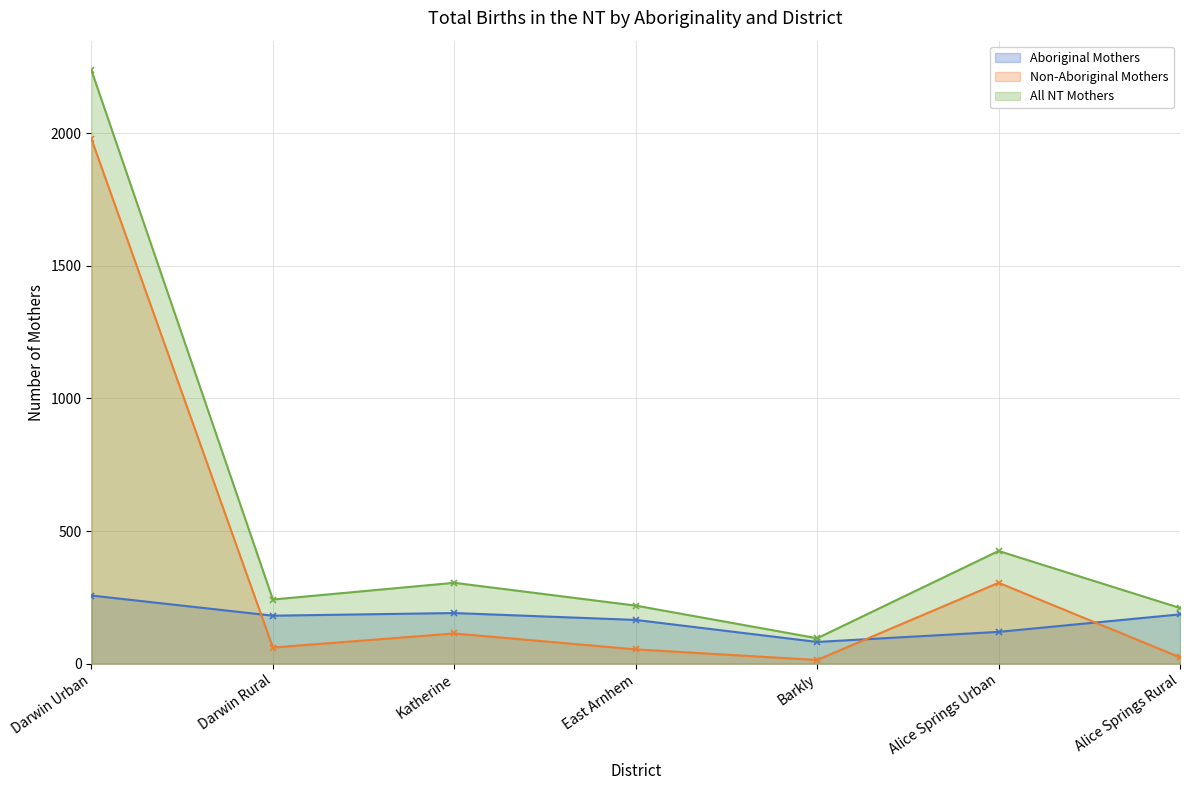

What is the sum of all Non-Aboriginal Mothers values?

2550